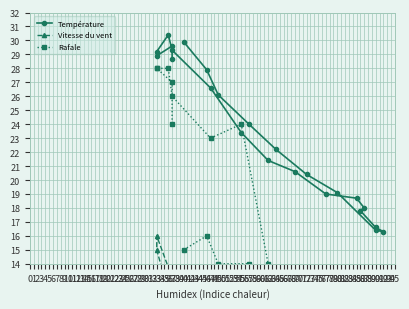

In Rafale, how many points are lower than both neighbors (excluding endpoints)?

3